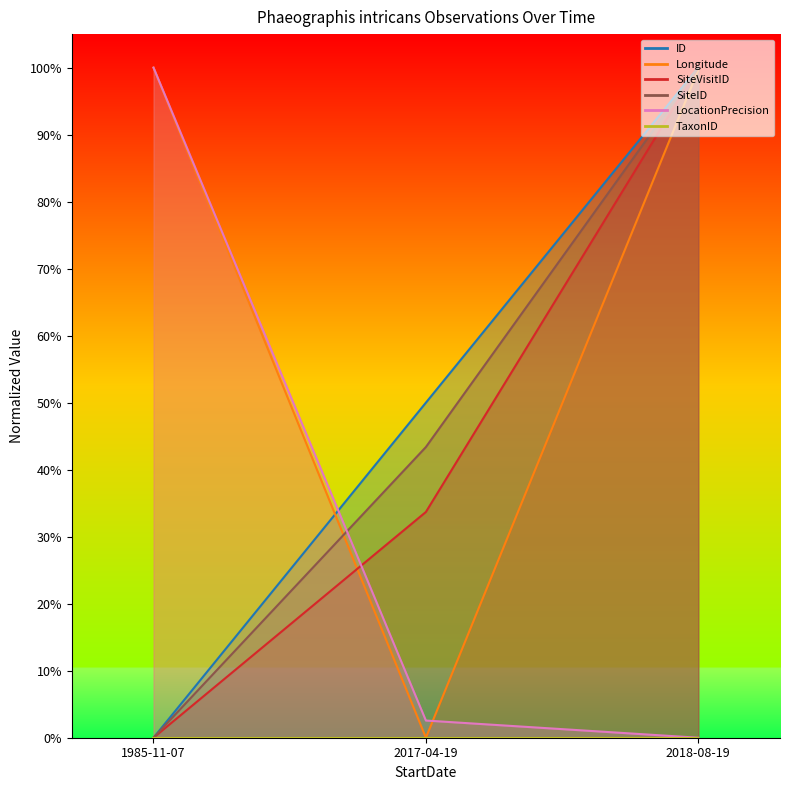

At which label is ID closest to 0?

1985-11-07